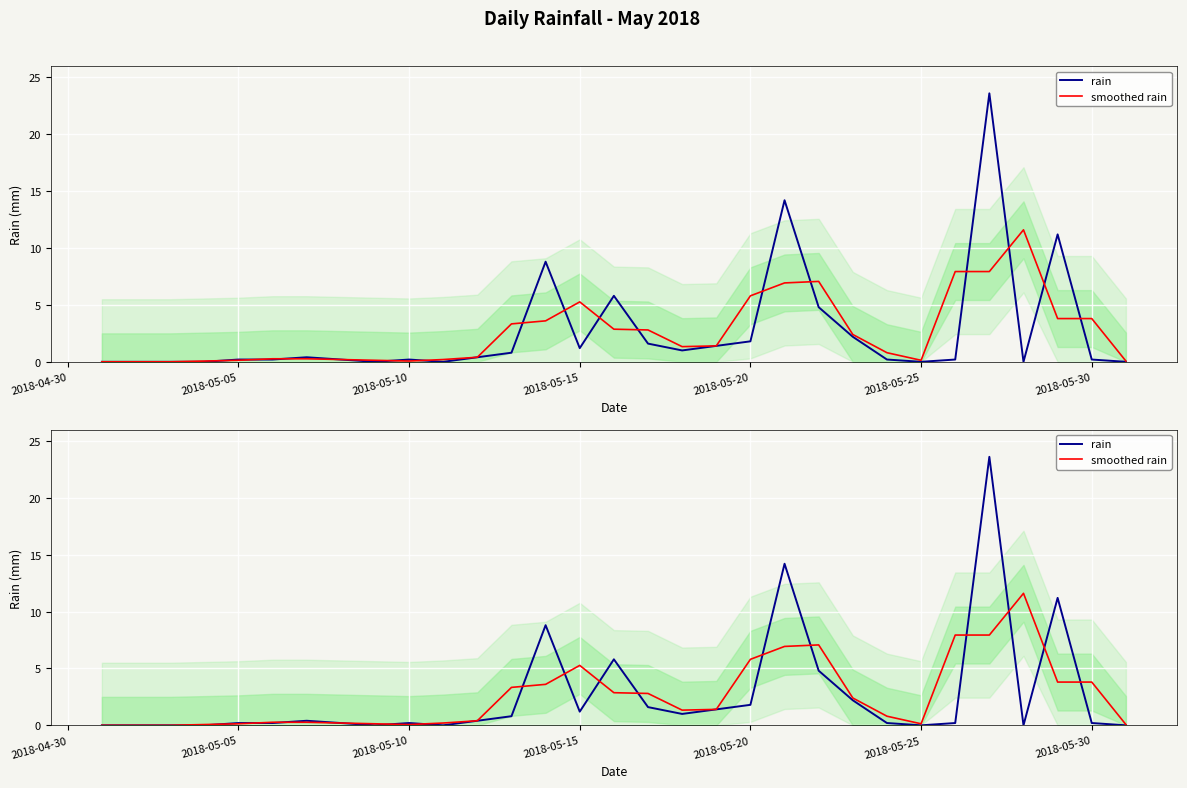

How many values in the rain series exceed 0?

22